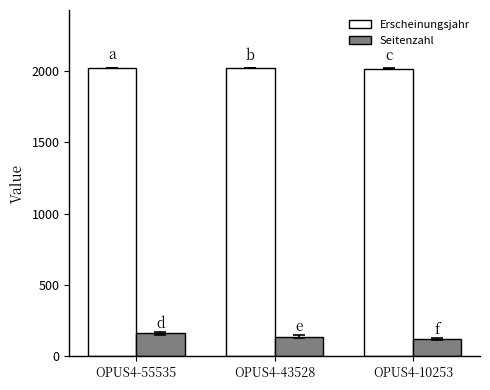

List the series in order of their peak value, highest first.

Erscheinungsjahr, Seitenzahl